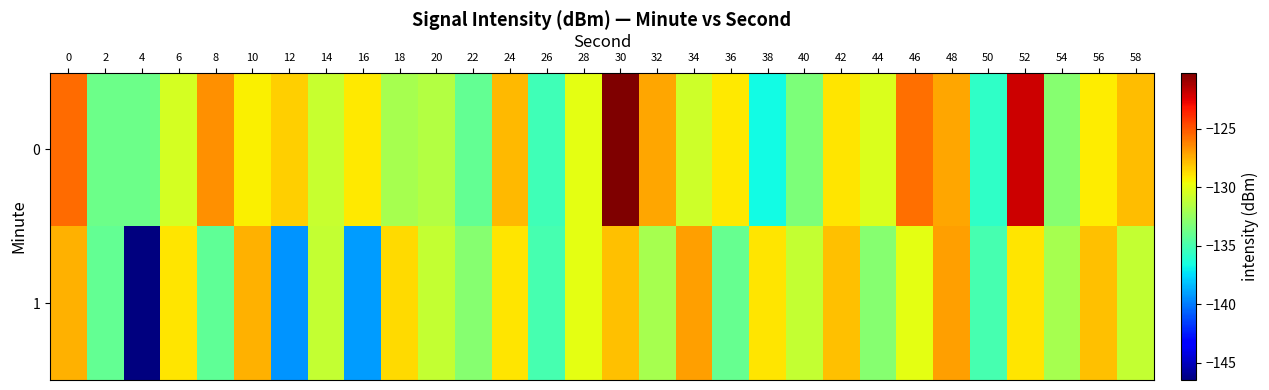

What is the total value across all series at 54?

-265.0